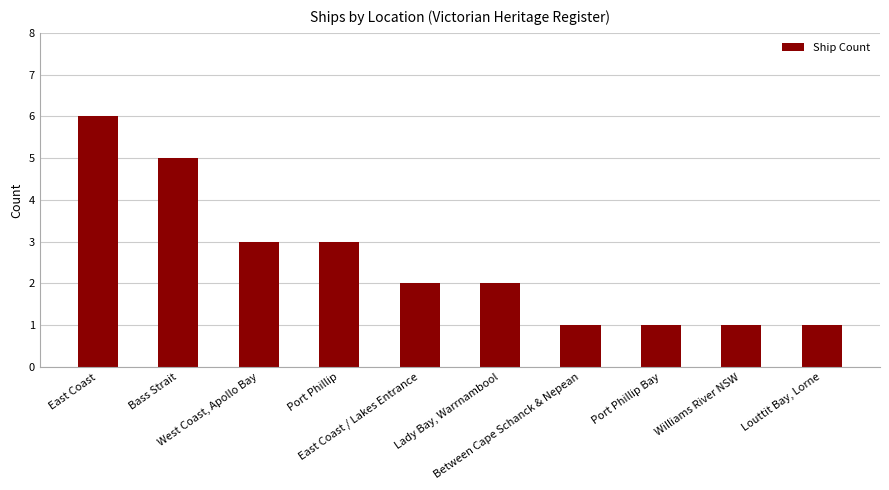

What is the sum of all values?

25